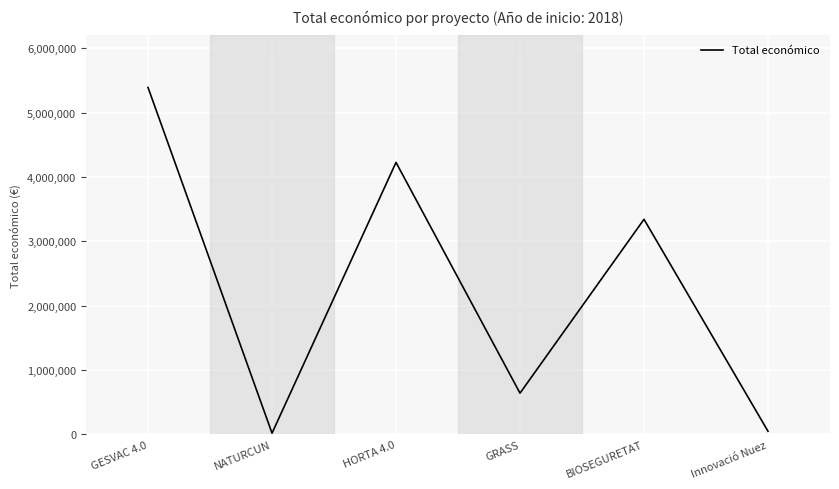

Is it true that the value at GRASS is 1110549?

False